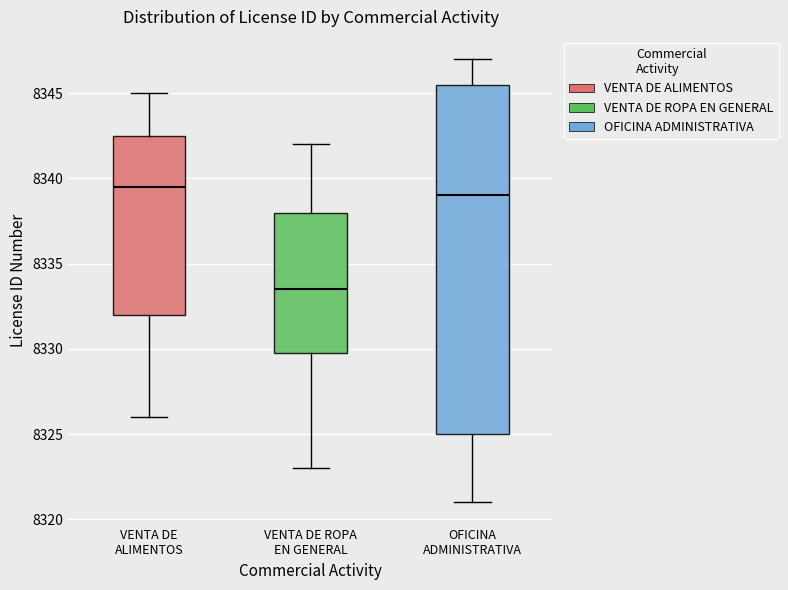

Comparing the boxes themselves (not the whiskers), which one is the tallest?

OFICINA ADMINISTRATIVA